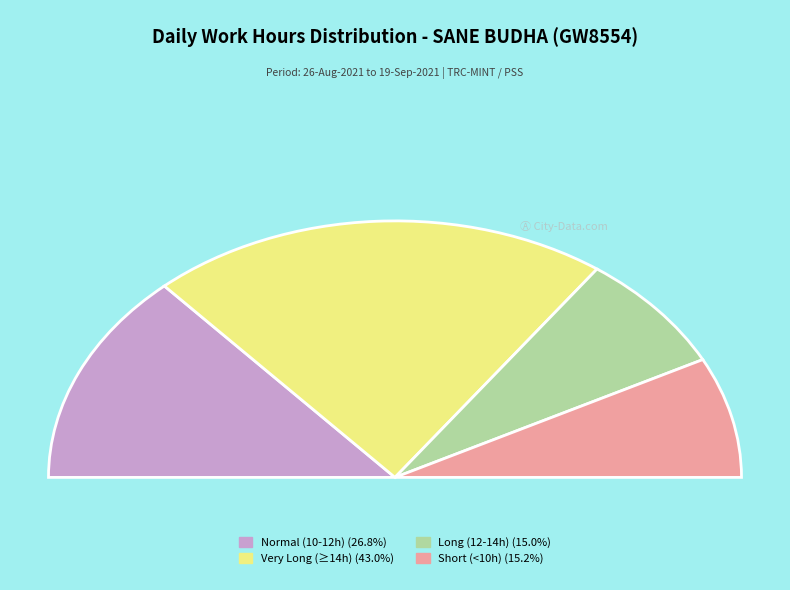

The 17-Fri slice represents 1% of the pie. True or false?

False